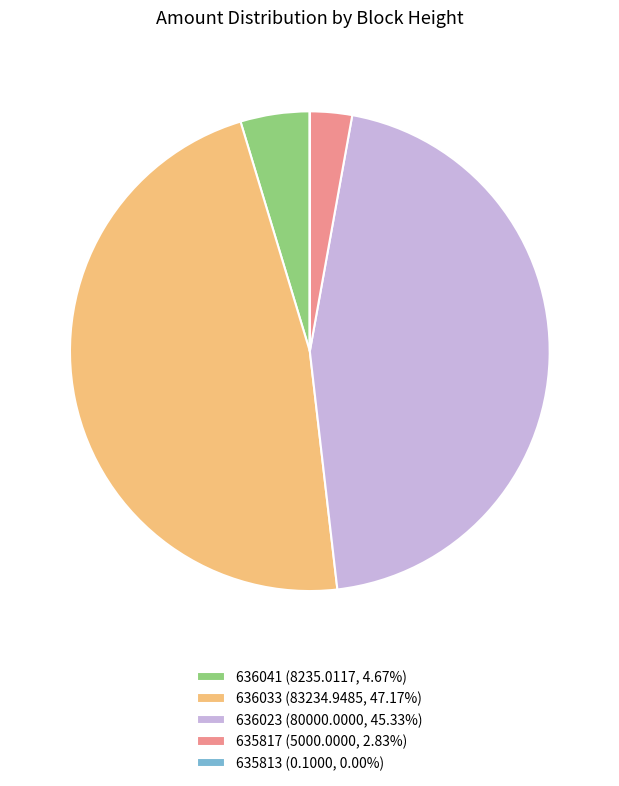

Approximately how many times larger is the value at 636023 (80000.0000, 45.33%) compared to 635817 (5000.0000, 2.83%)?

16.0